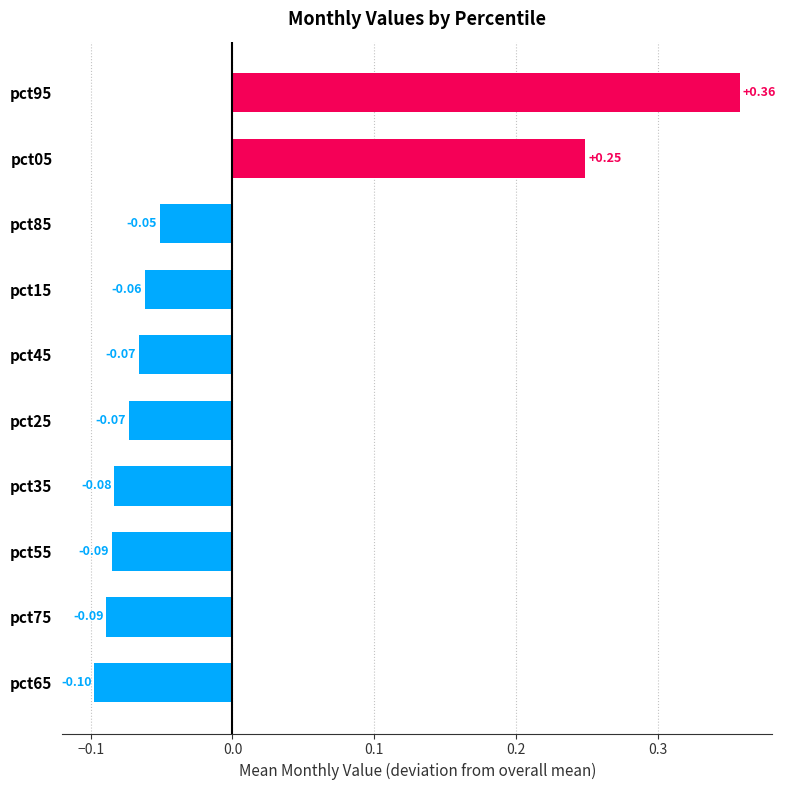

What is the difference between the second highest and minimum values?

0.3